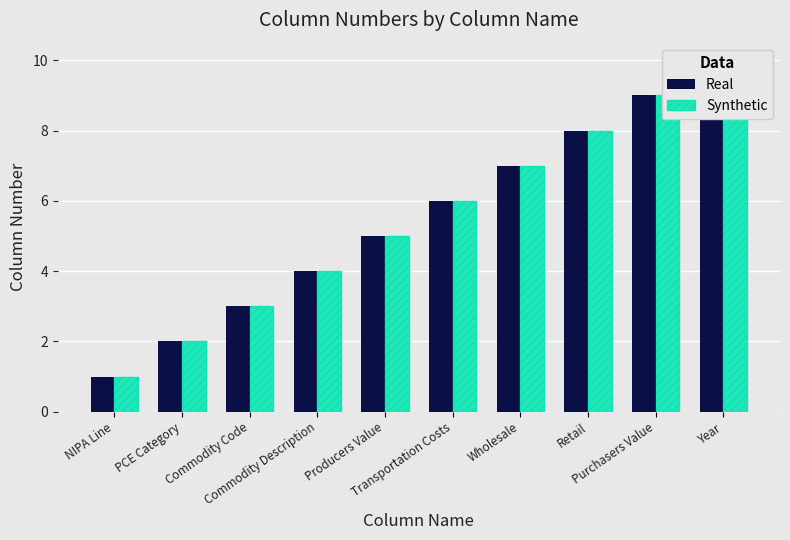

What is the total value across all series at Commodity Description?

8